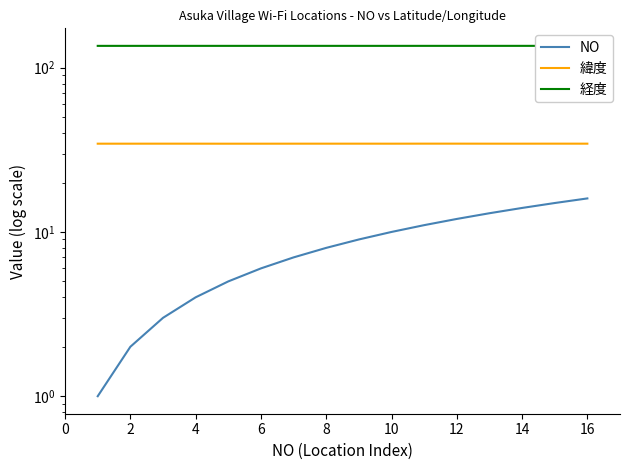

Count the number of categories in the chart.

16